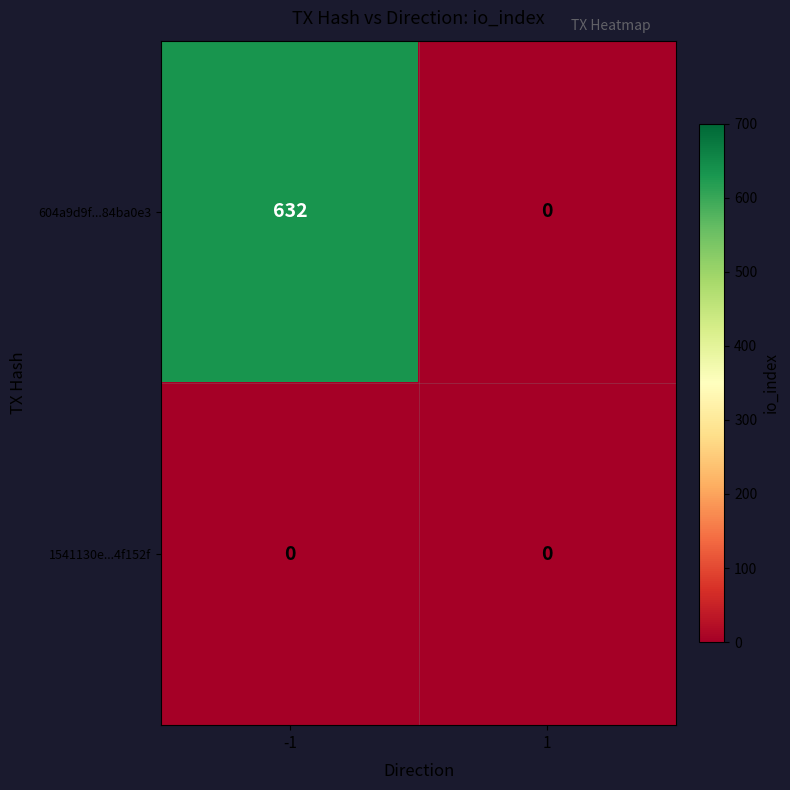

At which category is the sum across all series the highest?

-1